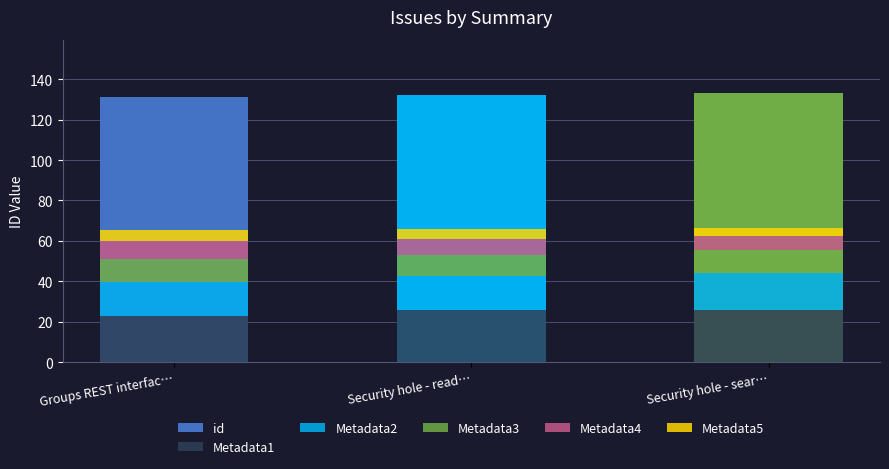

What is the maximum value shown in the chart?

133.0